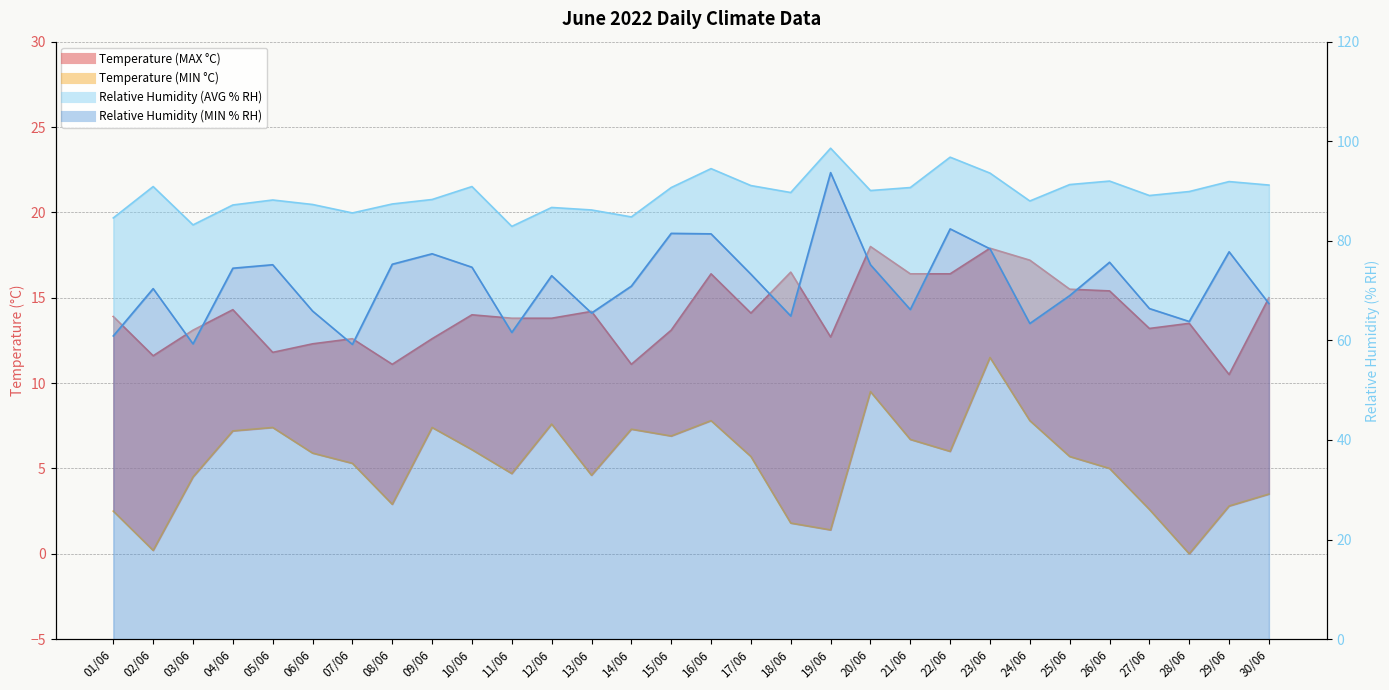

At which label does Temperature (MIN °C) reach its minimum?

28/06